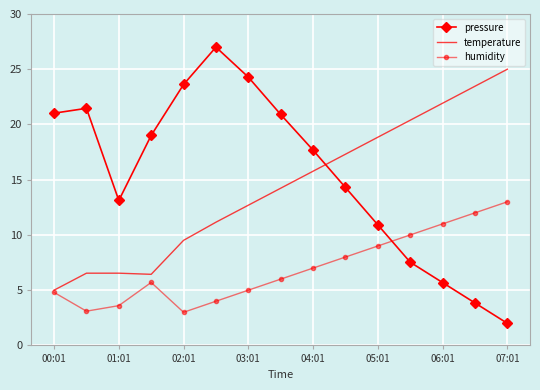

Which series has the largest range (max minus min)?

pressure